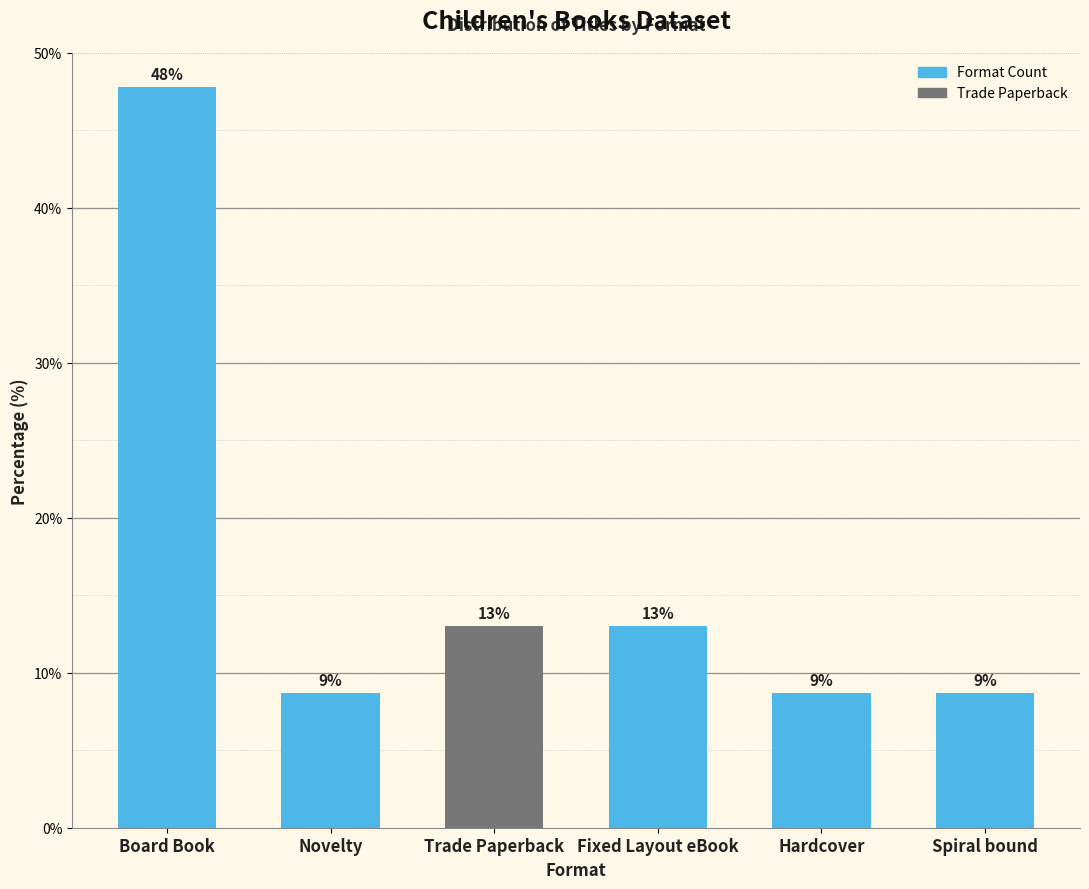

What is the smallest value displayed?

8.7